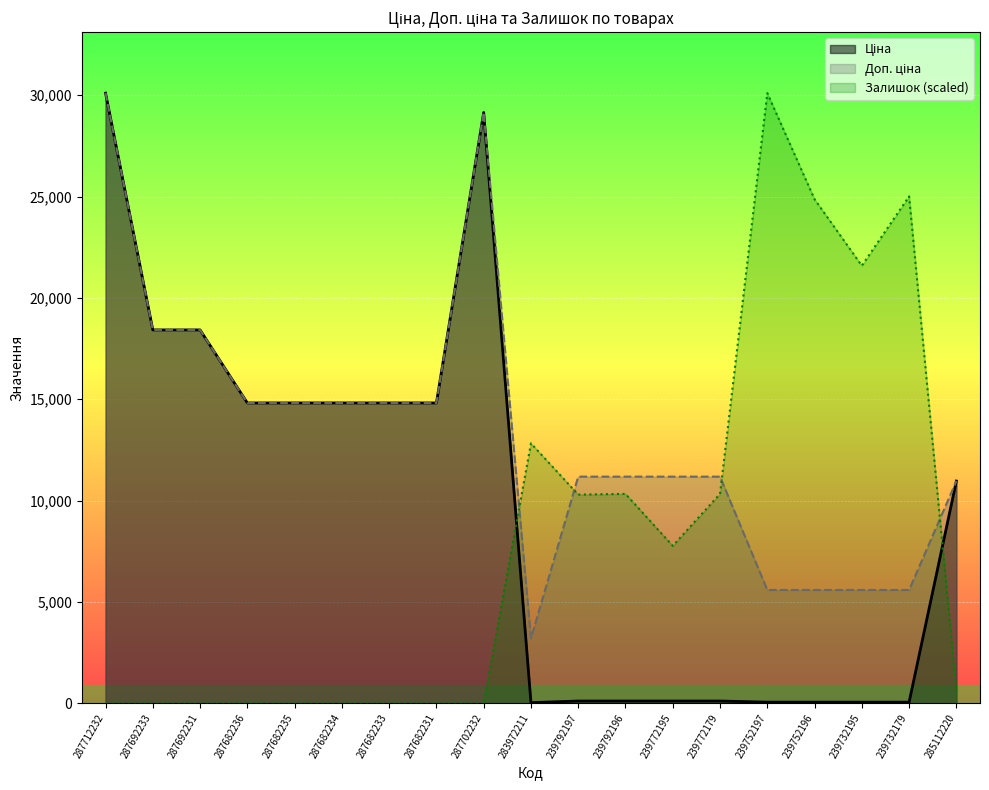

True or false: Доп. ціна and Ціна cross at least once.

False